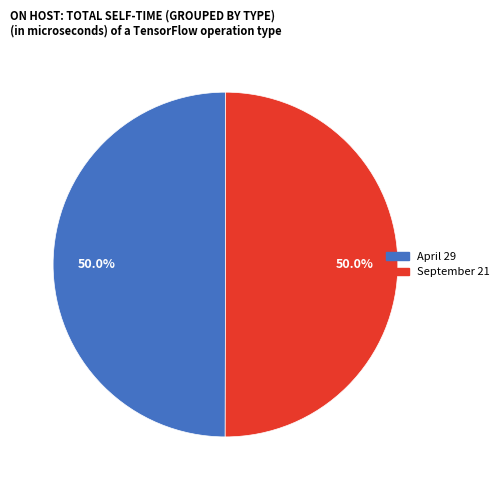

Is the sum of April 29 and September 21 greater than half?

Yes